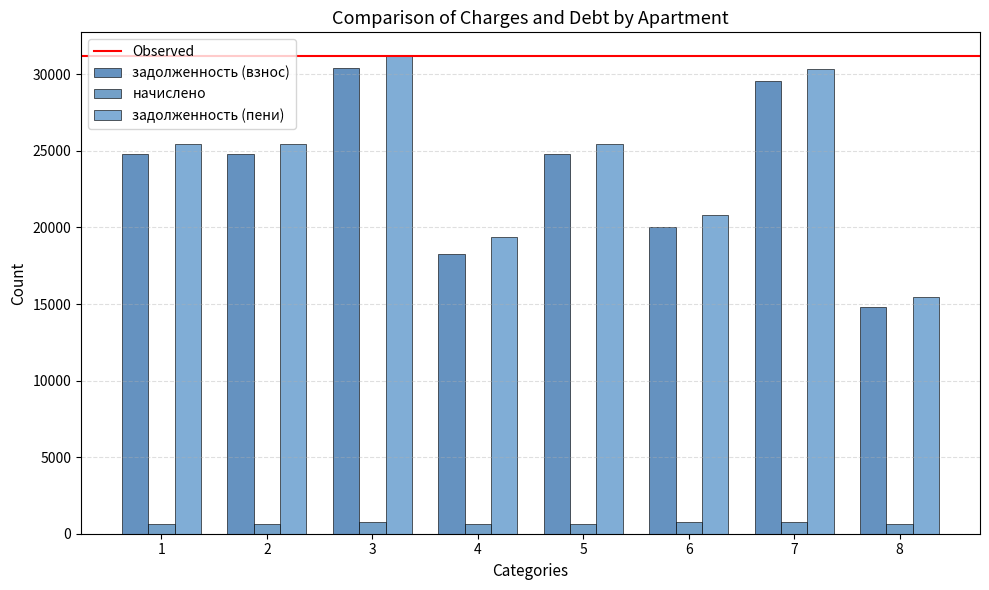

Where does the задолженность (пени) series first go above 25452?

1